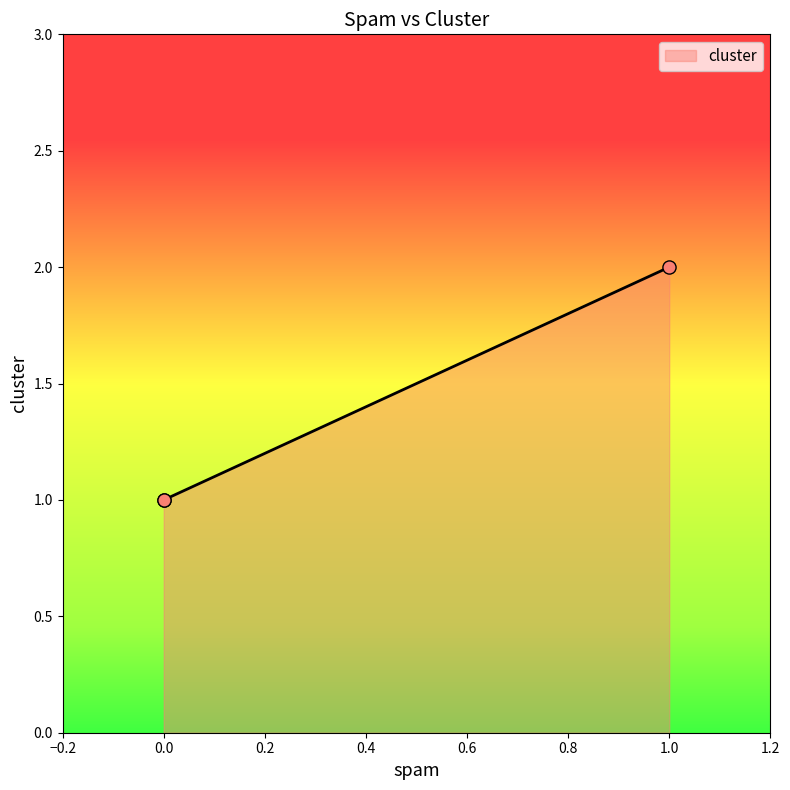

Between 0 and 1, which is larger?

1